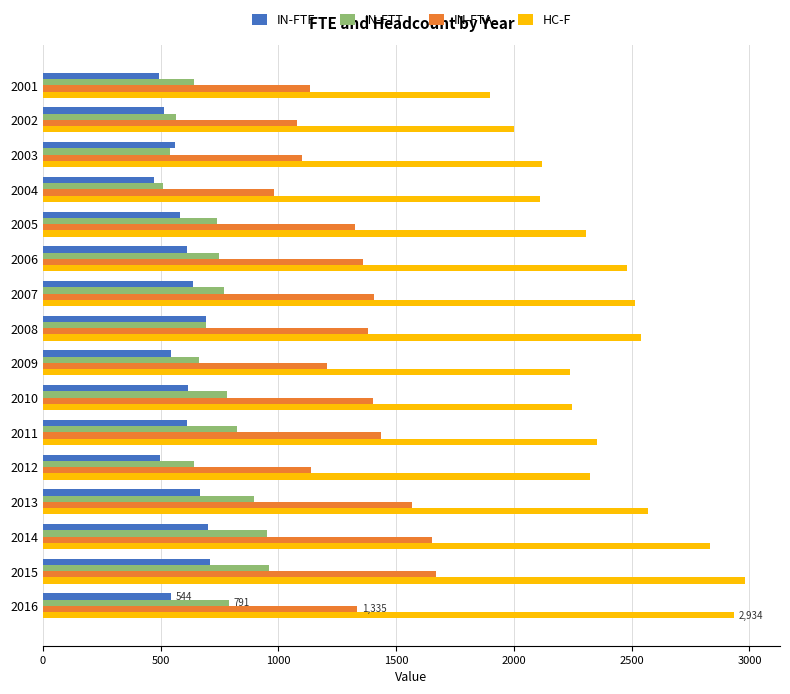

What is the smallest value displayed?

471.3